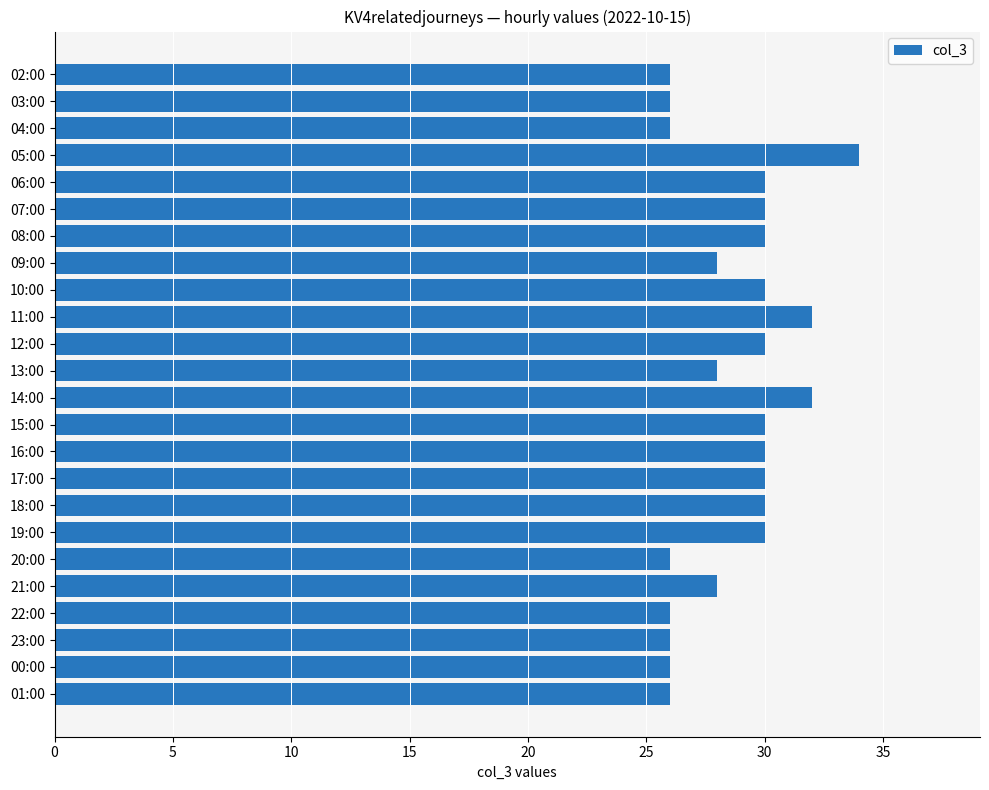

What is the average value?

29